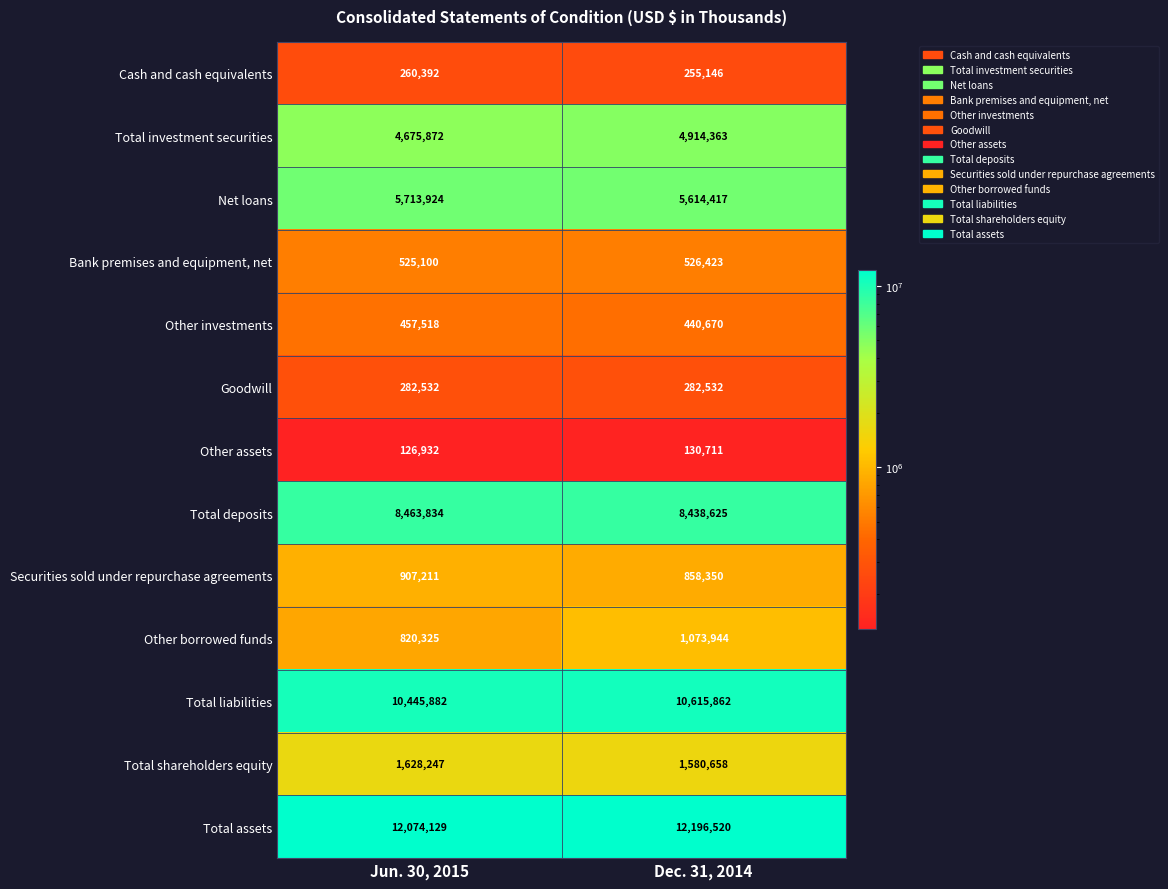

List the series in order of their peak value, highest first.

Total assets, Total liabilities, Total deposits, Net loans, Total investment securities, Total shareholders equity, Other borrowed funds, Securities sold under repurchase agreements, Bank premises and equipment, net, Other investments, Goodwill, Cash and cash equivalents, Other assets